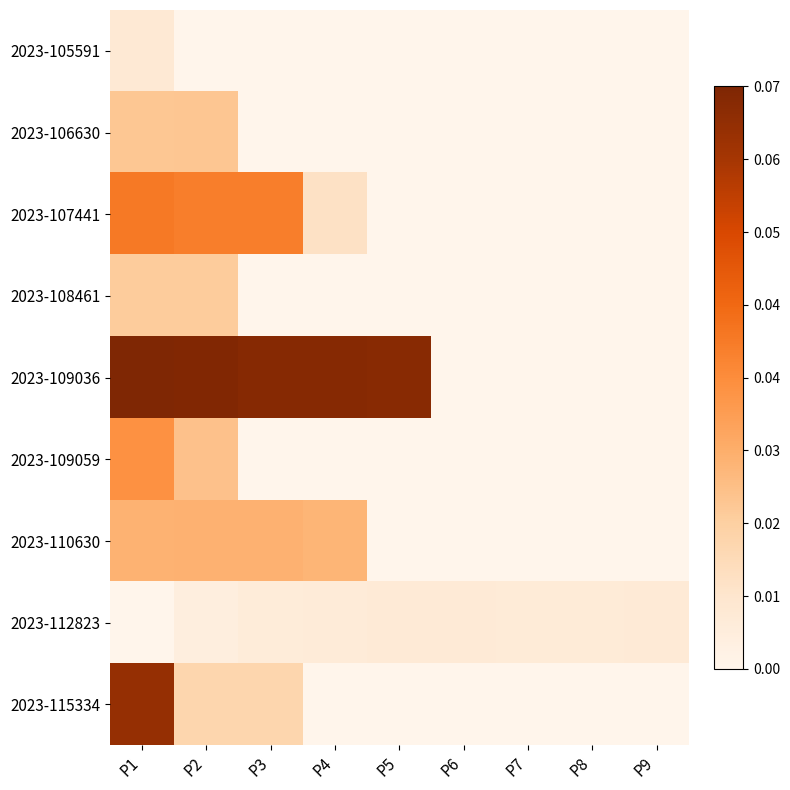

Which category has the highest value across all series?

P1